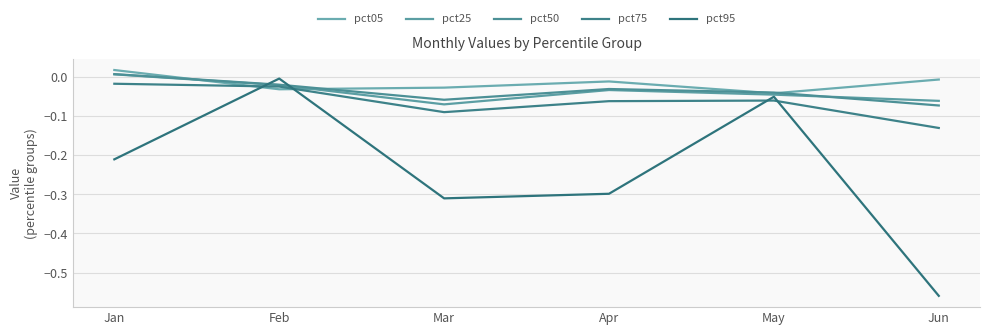

Reading left to right, transcribe all the data shown in this chart.

pct05: Jan=0.0	Feb=-0.0	Mar=-0.0	Apr=-0.0	May=-0.0	Jun=-0.0
pct25: Jan=0.0	Feb=-0.0	Mar=-0.1	Apr=-0.0	May=-0.0	Jun=-0.1
pct50: Jan=0.0	Feb=-0.0	Mar=-0.1	Apr=-0.0	May=-0.0	Jun=-0.1
pct75: Jan=-0.0	Feb=-0.0	Mar=-0.1	Apr=-0.1	May=-0.1	Jun=-0.1
pct95: Jan=-0.2	Feb=-0.0	Mar=-0.3	Apr=-0.3	May=-0.1	Jun=-0.6